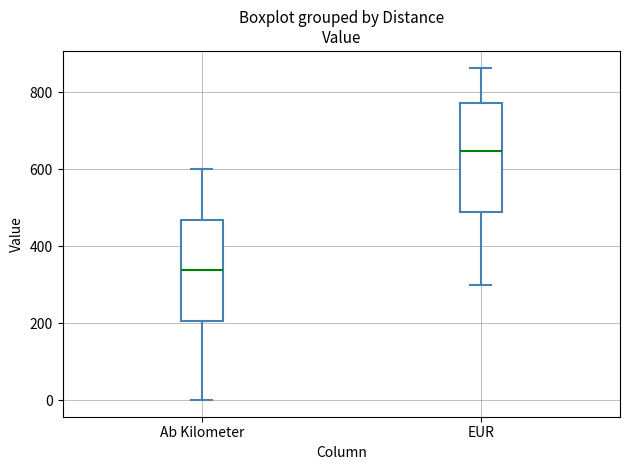

Reading left to right, transcribe this box plot: for each box, give where its median line is, the range the box spans, and where its two whiskers end, as read against the y-axis. The values are not printed on the chart, so give them approximately, as read against the axis.

Ab Kilometer: median 340, box 200 to 460, whiskers 0 to 600
EUR: median 640, box 480 to 780, whiskers 300 to 860